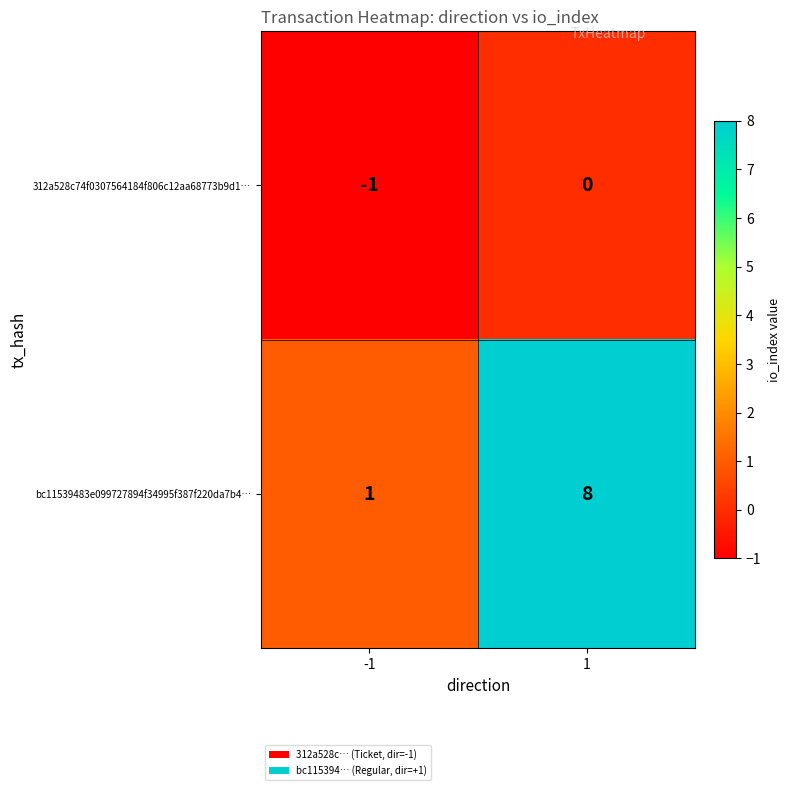

Which label corresponds to the largest value in the chart?

1